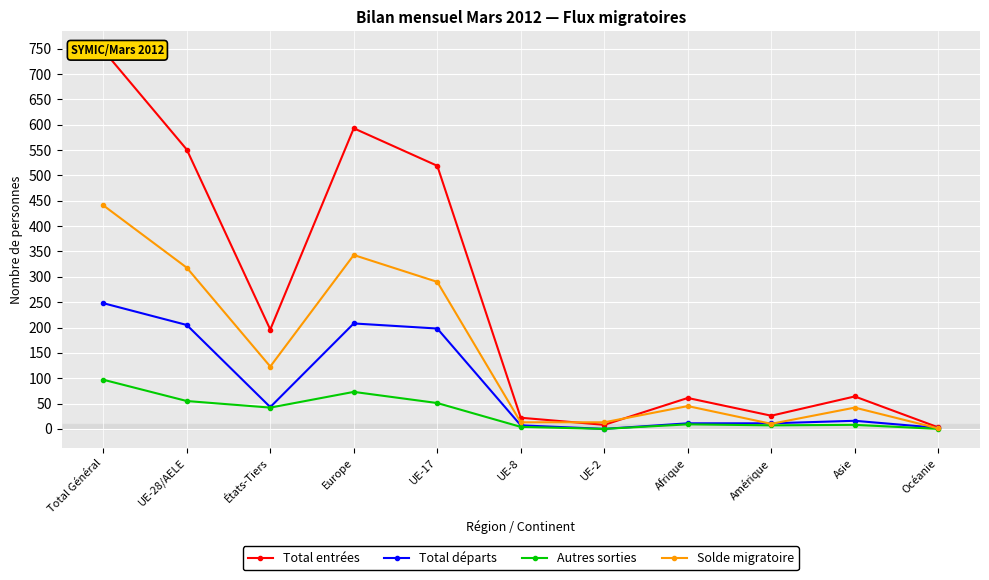

Reading left to right, list all the values displayed in this chart.

Total entrées: Total Général=747	UE-28/AELE=551	États-Tiers=196	Europe=593	UE-17=519	UE-8=22	UE-2=8	Afrique=61	Amérique=26	Asie=64	Océanie=3
Total départs: Total Général=248	UE-28/AELE=205	États-Tiers=43	Europe=208	UE-17=198	UE-8=7	UE-2=0	Afrique=11	Amérique=11	Asie=16	Océanie=2
Autres sorties: Total Général=97	UE-28/AELE=55	États-Tiers=42	Europe=73	UE-17=51	UE-8=4	UE-2=0	Afrique=9	Amérique=7	Asie=8	Océanie=0
Solde migratoire: Total Général=441	UE-28/AELE=318	États-Tiers=123	Europe=343	UE-17=290	UE-8=13	UE-2=13	Afrique=45	Amérique=10	Asie=42	Océanie=1